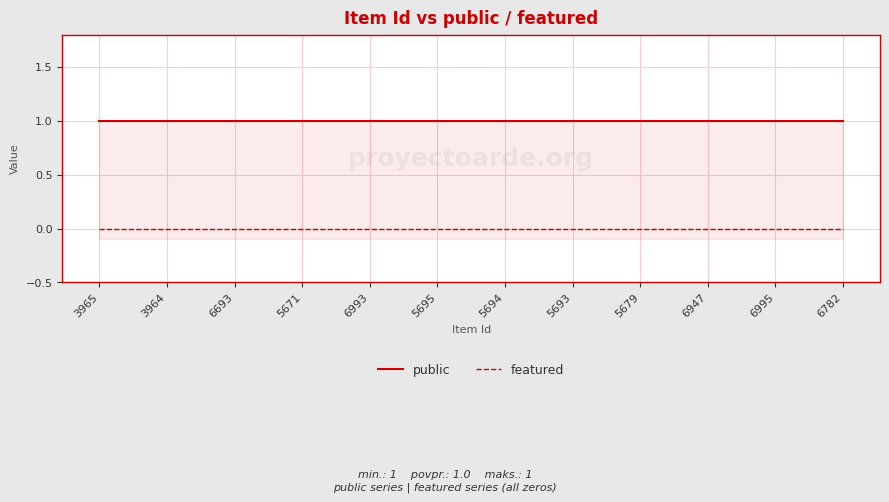

At which category is the sum across all series the highest?

3965